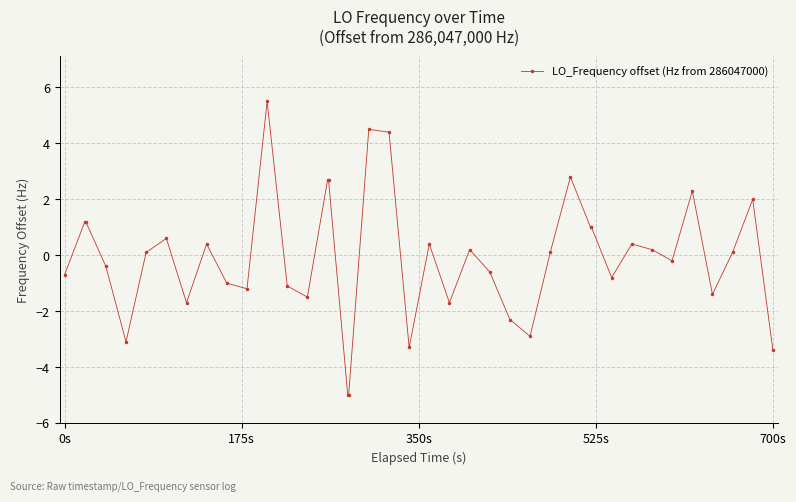

What is the greatest value displayed?

5.5